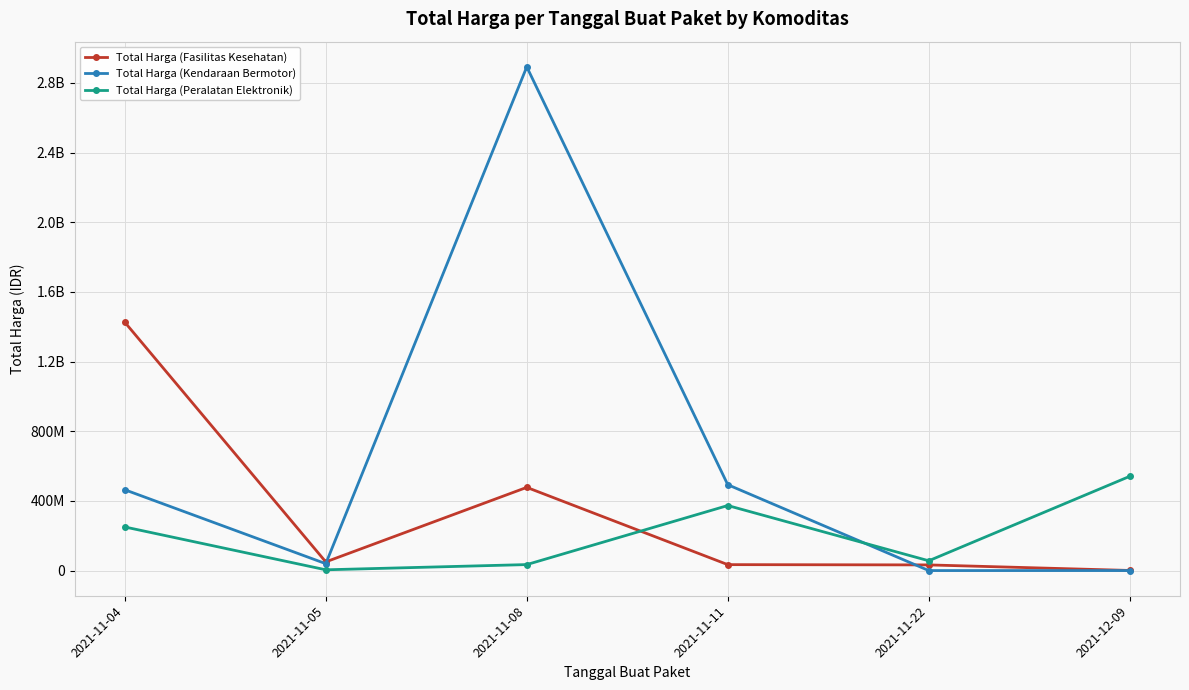

Is this an area chart (filled region under the line)?

No